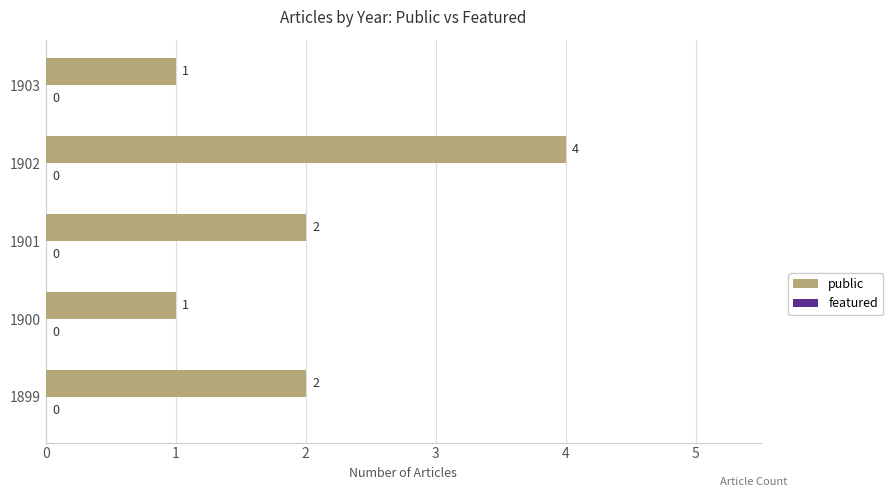

Approximately how many times larger is the value at 1902 compared to 1901?

2.0